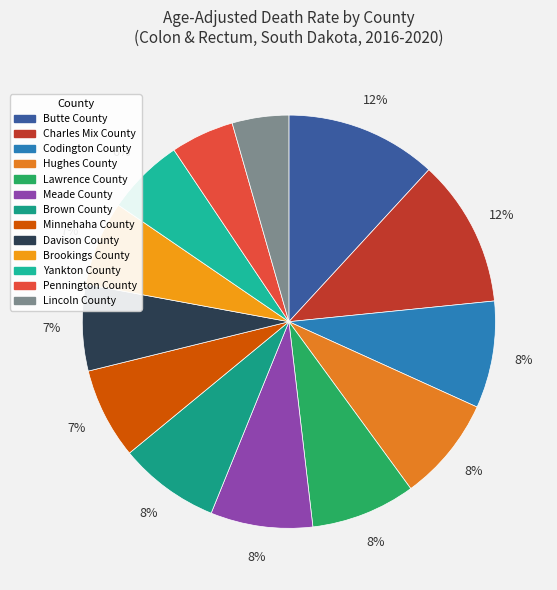

What percentage is the Lincoln County slice, to the nearest percent?

4%